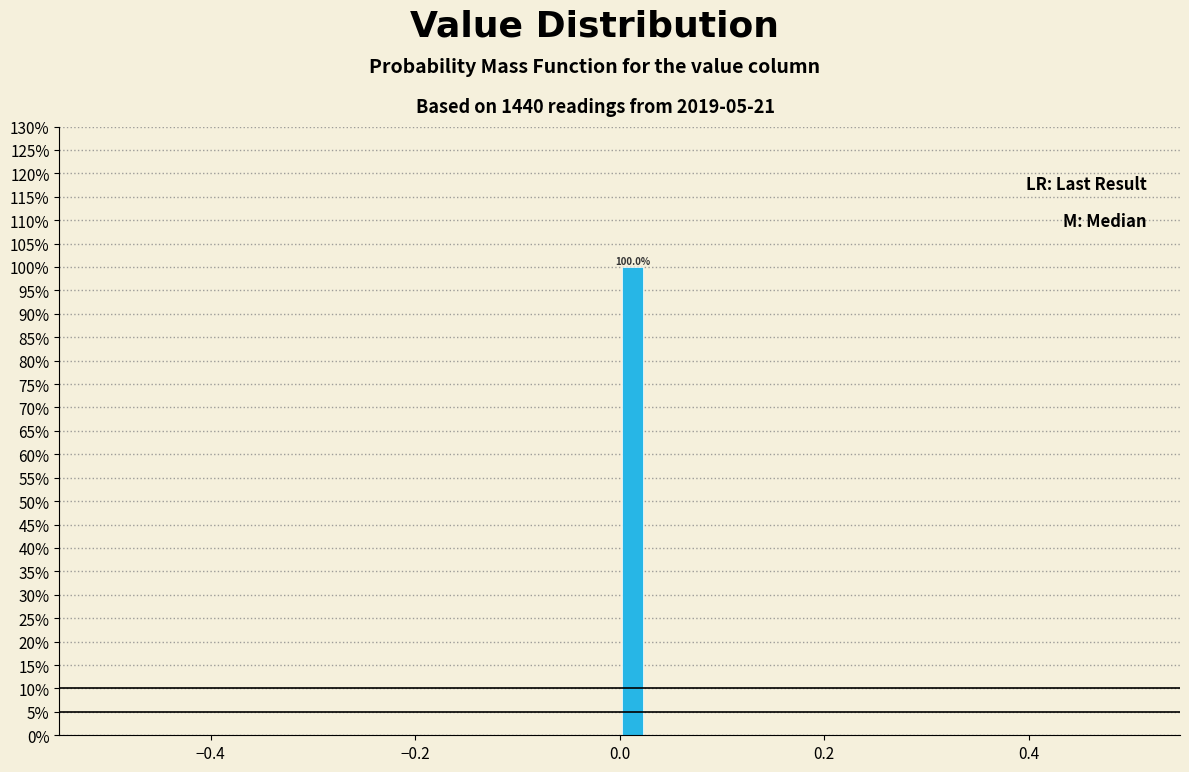

Around what value on the x-axis is the tallest bar? Give the approximate position of its centre, as read against the axis.

0.02